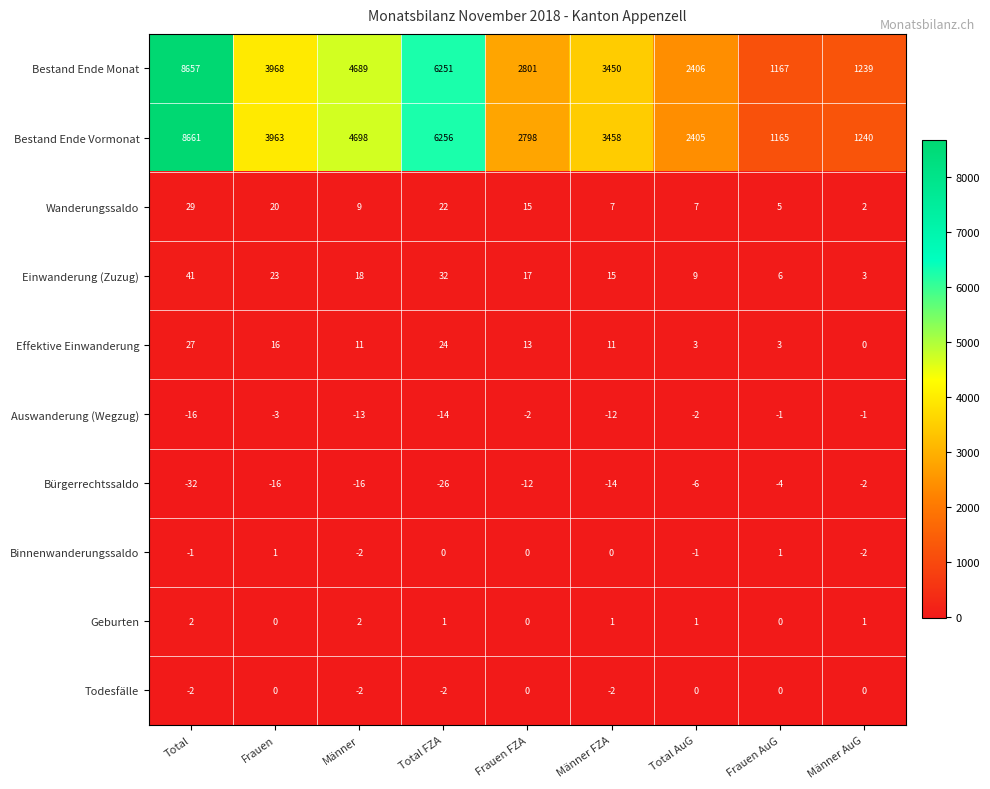

The value of Wanderungssaldo at Frauen is 14. True or false?

False